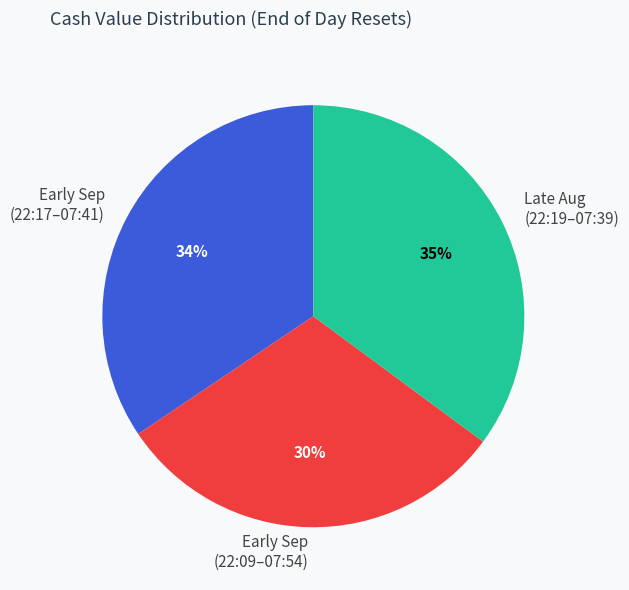

To the nearest percent, what percentage of the pie is Early Sep (22:09–07:54)?

30%